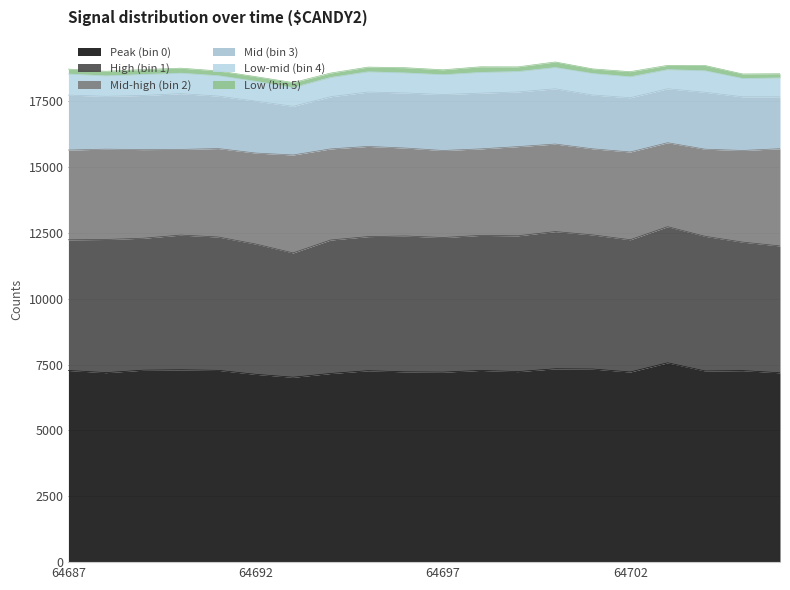

Does the chart have visible grid lines?

Yes